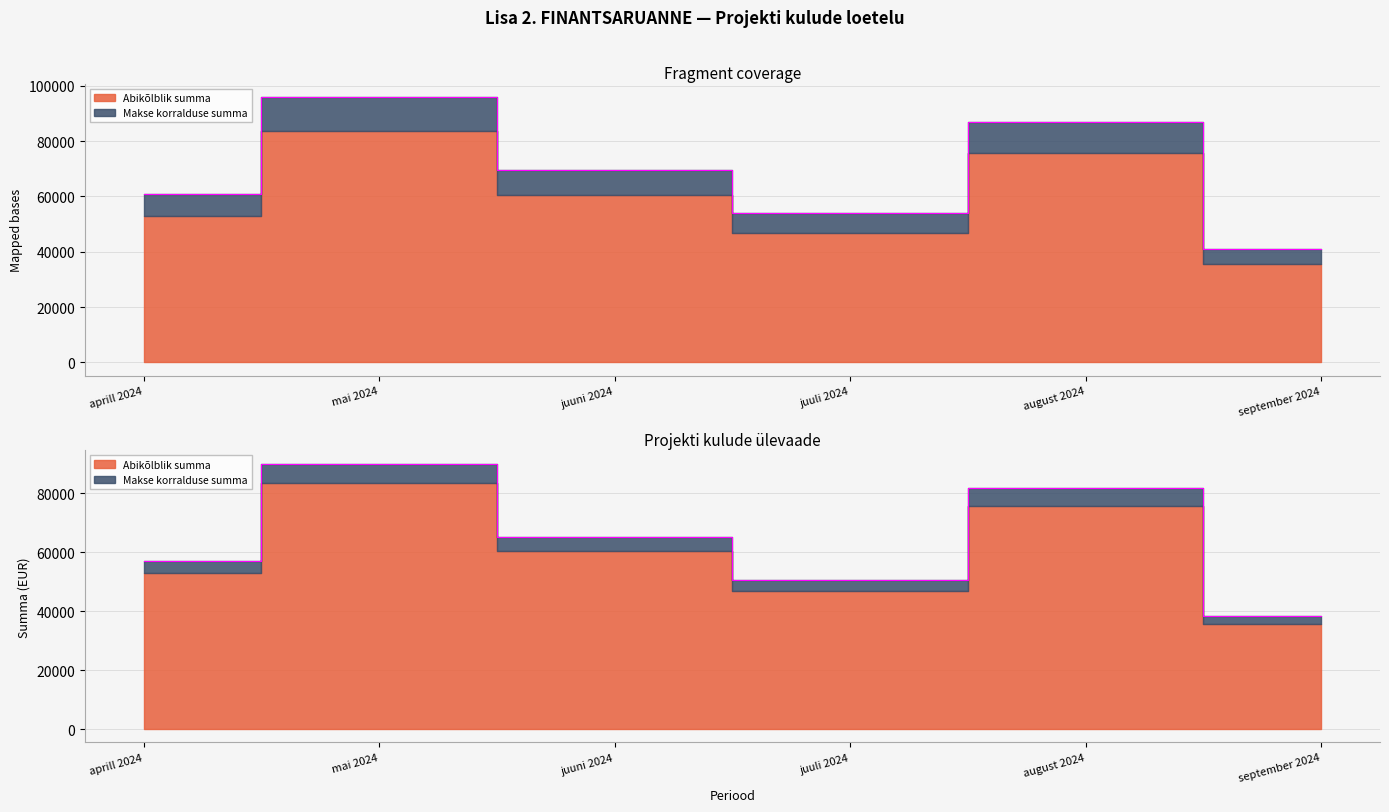

True or false: Abikõlblik summa has more than 0 interior local peaks.

True